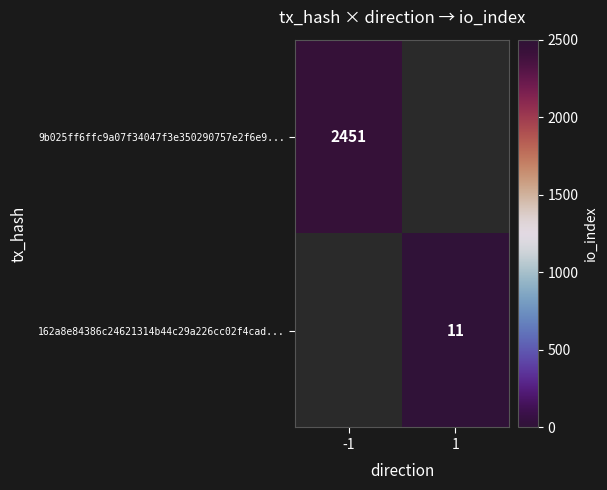

At how many categories does at least one series exceed 1125?

1